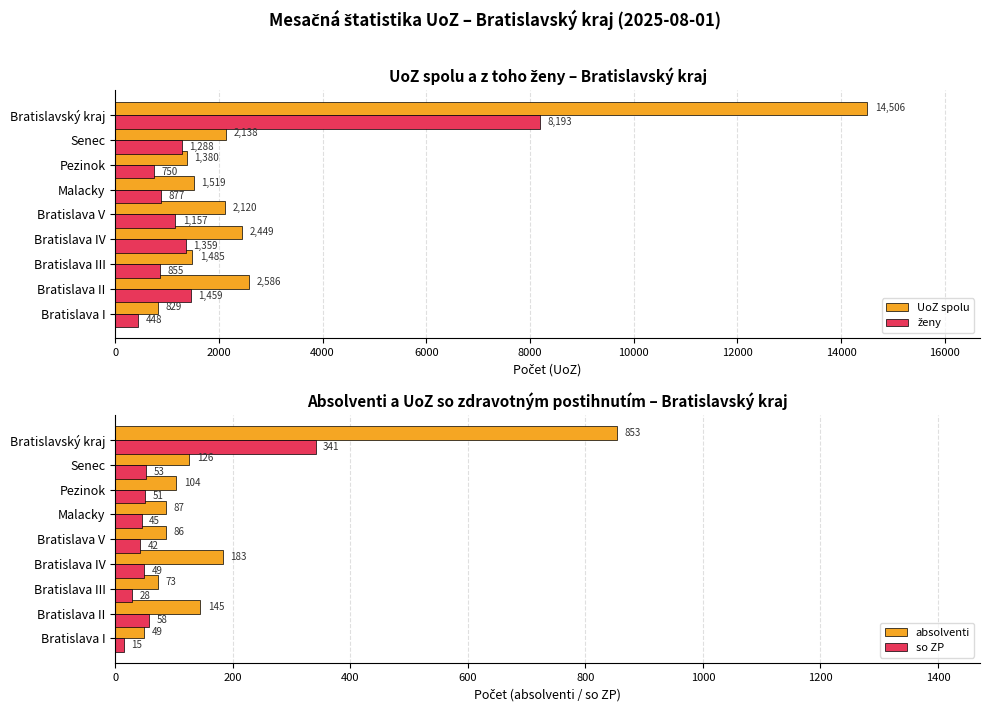

What is the value of the ženy bar at the 4th from the left?

1359